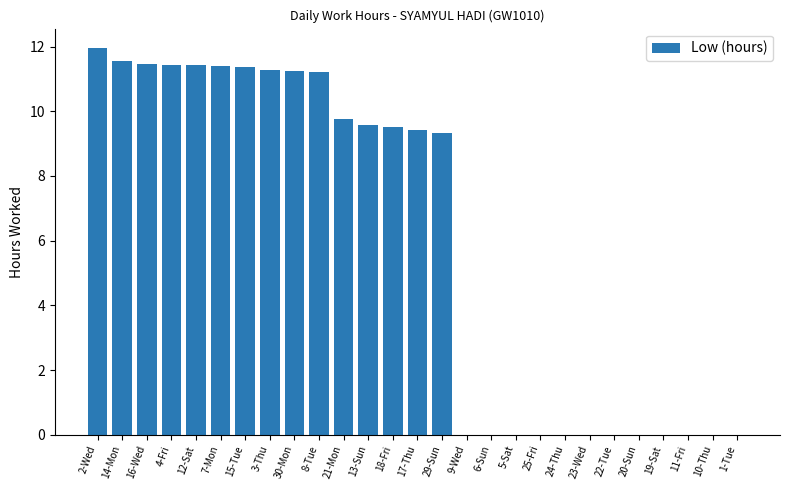

Between 15-Tue and 29-Sun, which is larger?

15-Tue